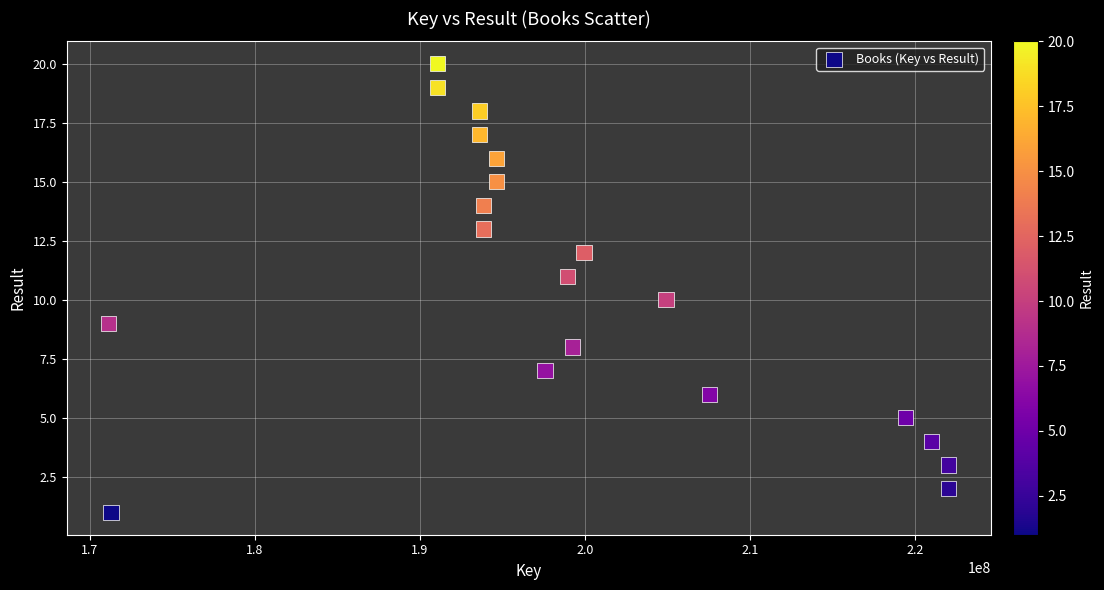

What is the range of Y values (max minus min)?

19